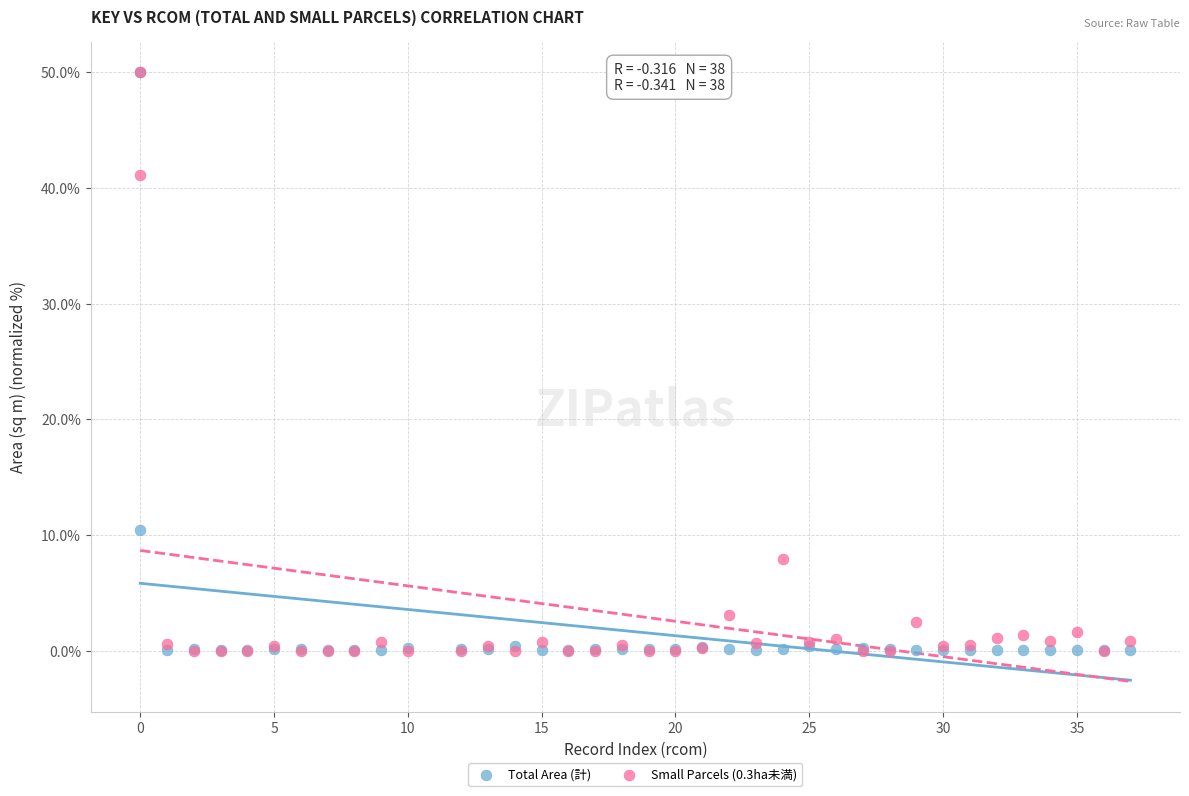

Which series has the largest Y range (max minus min)?

Small Parcels (0.3ha未満)